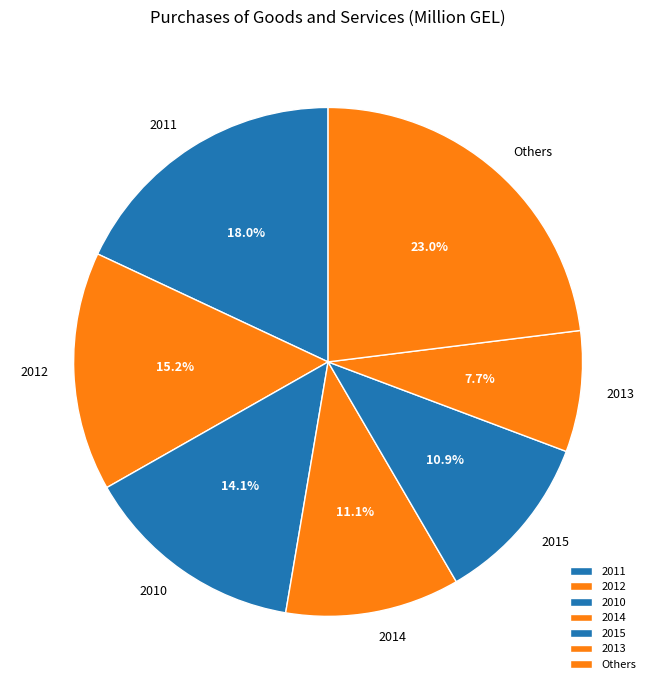

To the nearest percent, what is the average slice percentage?

14%